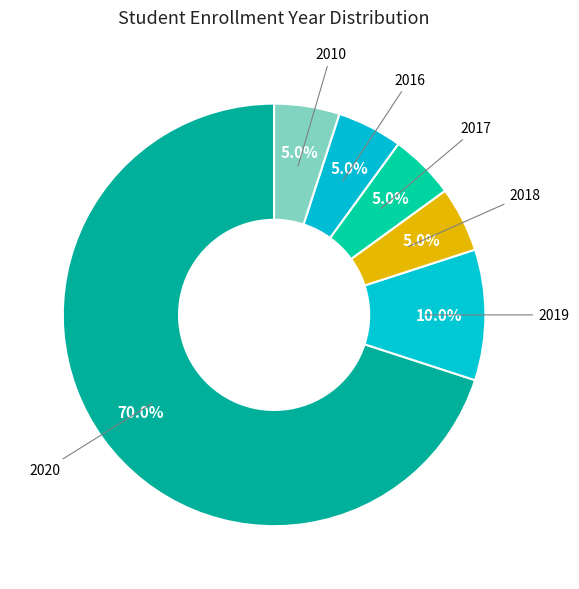

How many segments does this pie chart have?

6